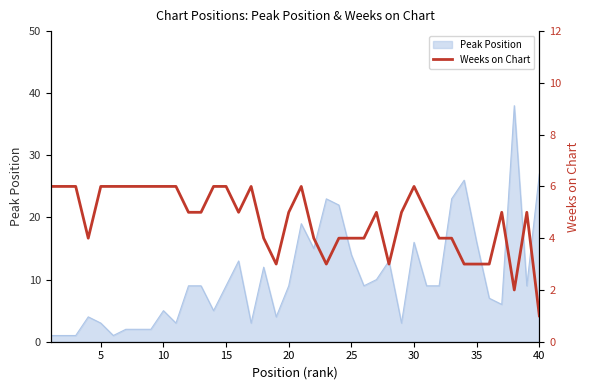

True or false: Peak Position has a value of 16 at 35.

True